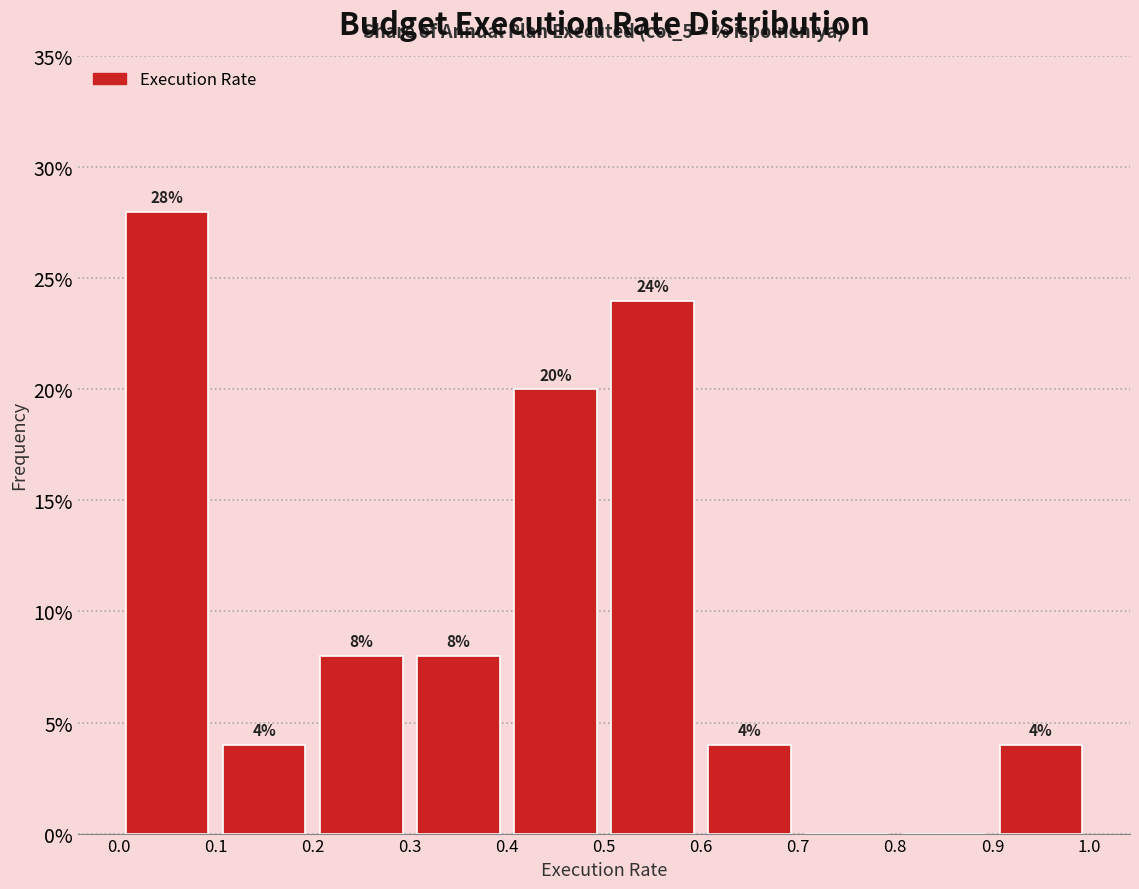

Over which range of the x-axis is the bar tallest?

0.0 to 0.1